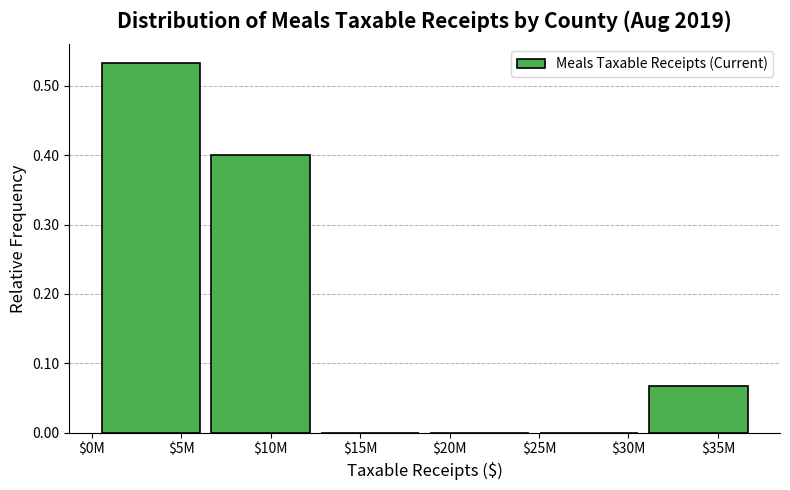

Which category has the highest value across all series?

$5M